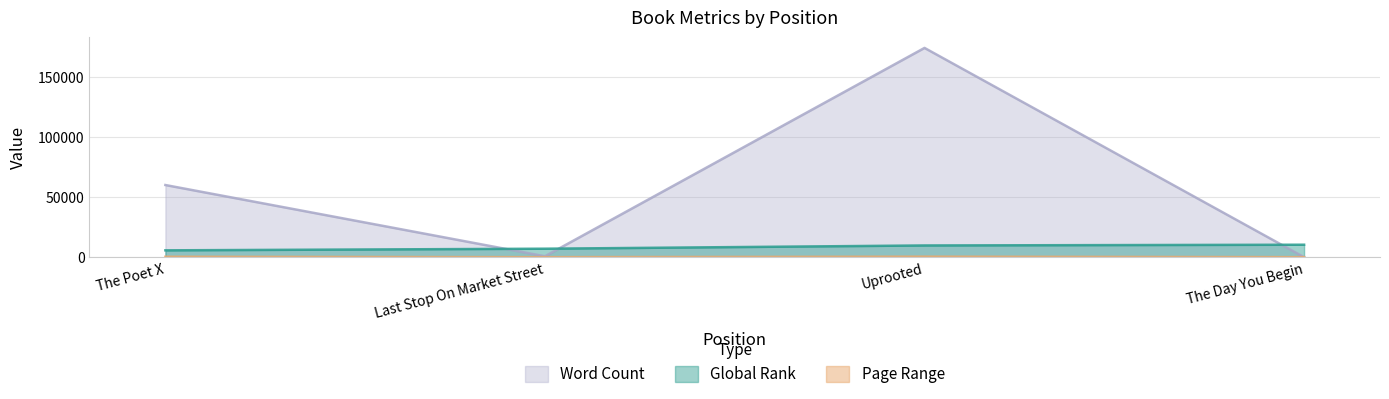

At which category is the sum across all series the highest?

Uprooted